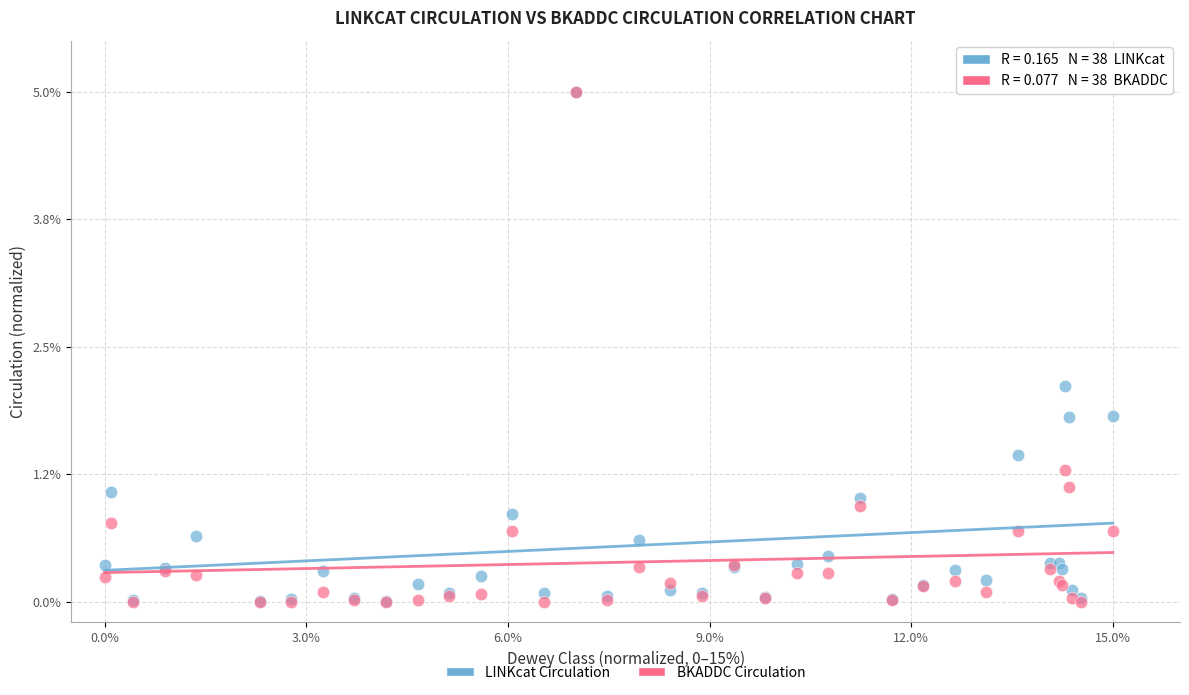

In the BKADDC Circulation series, what Y value is closest to 2?

1.3